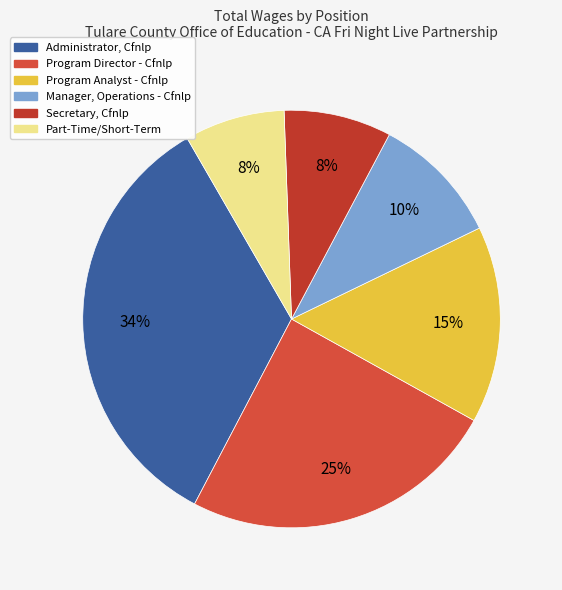

How many segments does this pie chart have?

6